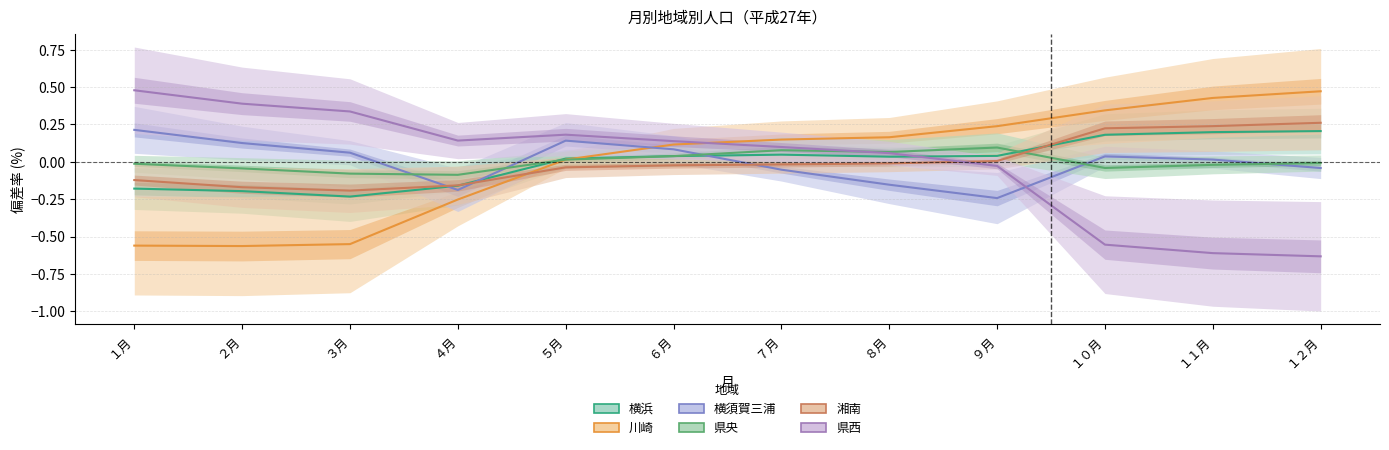

True or false: 横浜 has more than 1 points higher than both neighbors.

False